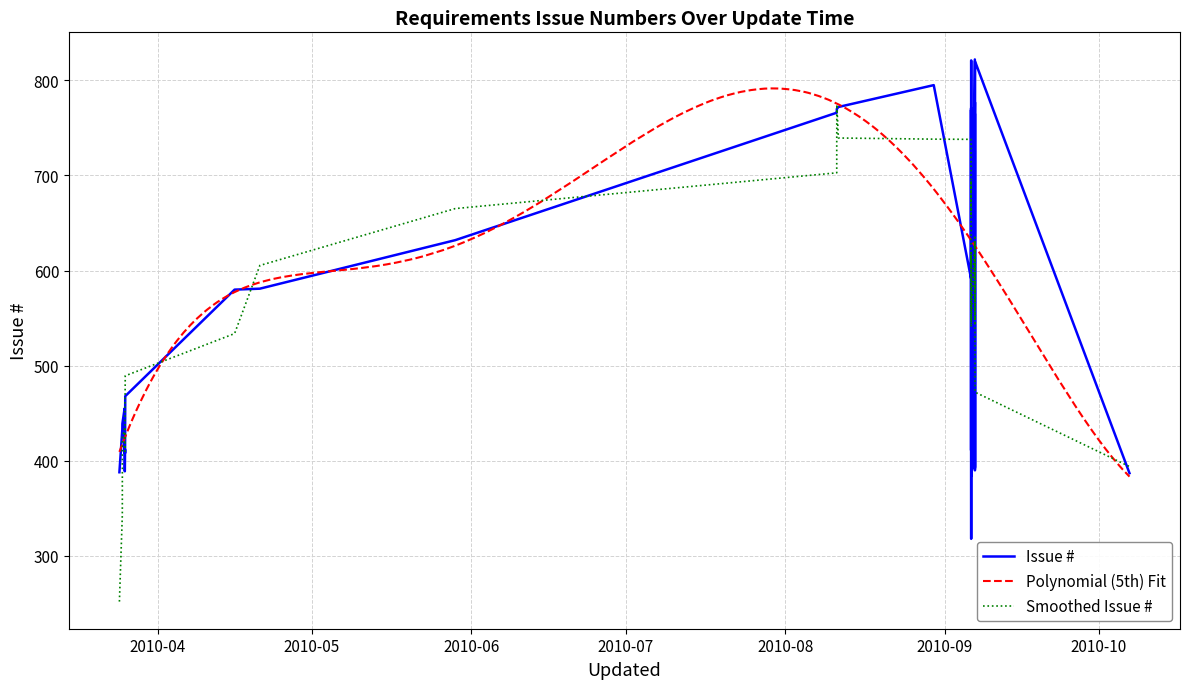

What is the label of the 13th point from the right?

2010-04-15 22:57